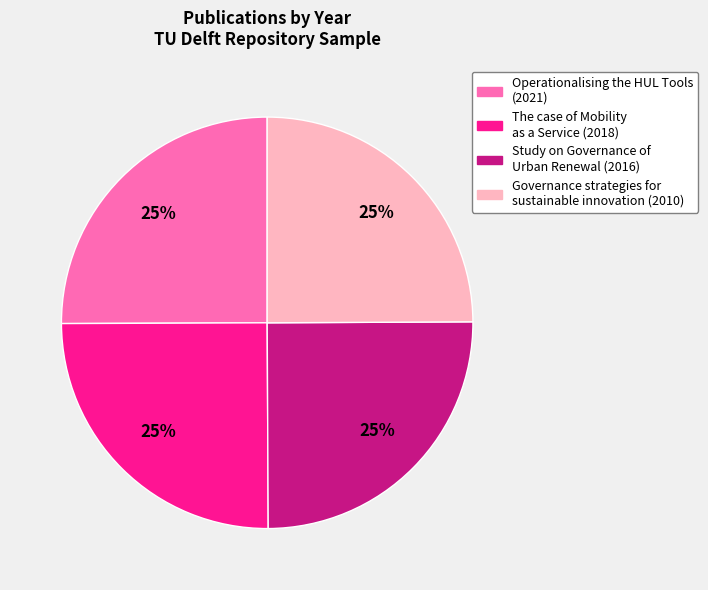

The The case of Mobility as a Service (2018) slice represents 39% of the pie. True or false?

False